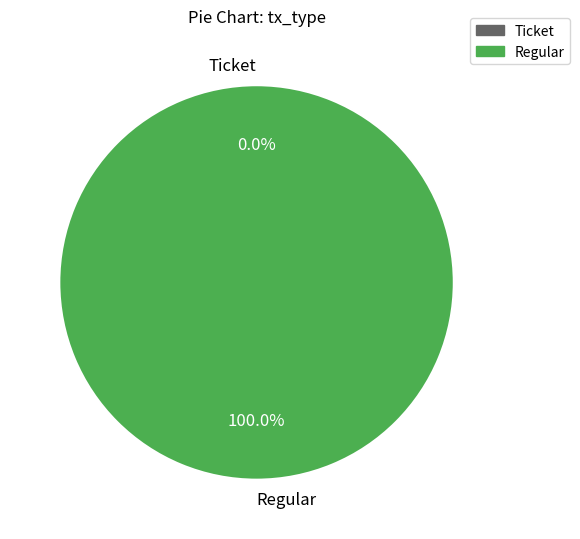

To the nearest percent, what is the difference between the Ticket and Regular slice percentages?

100%